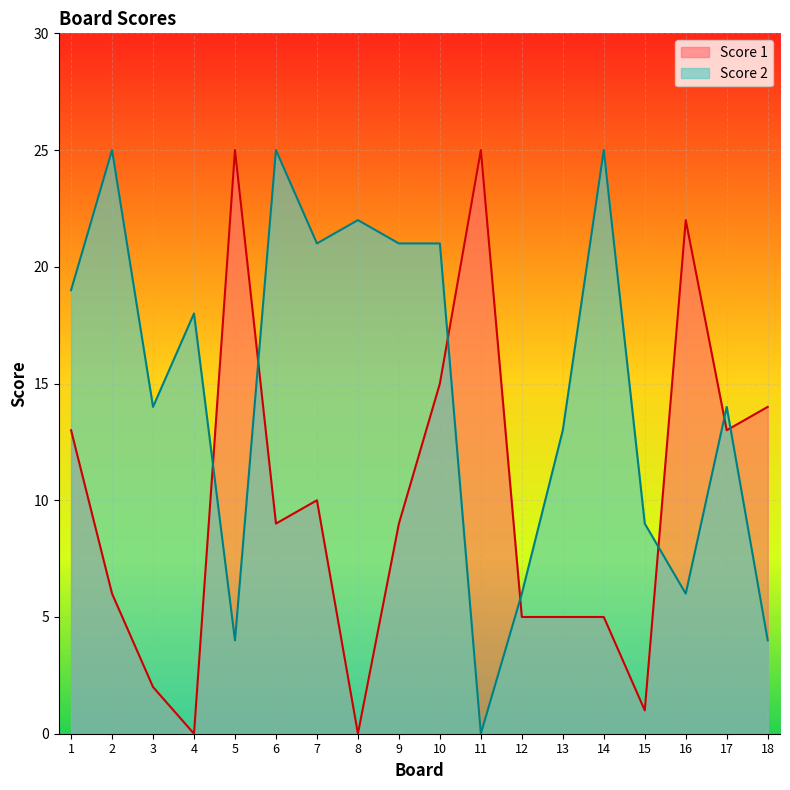

True or false: Score 1 and Score 2 cross at least once.

True